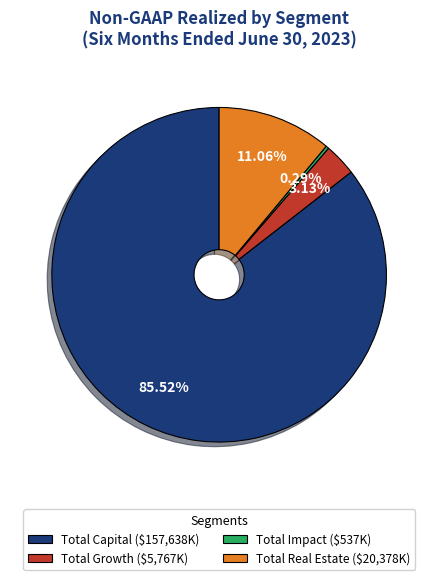

How many segments does this pie chart have?

4